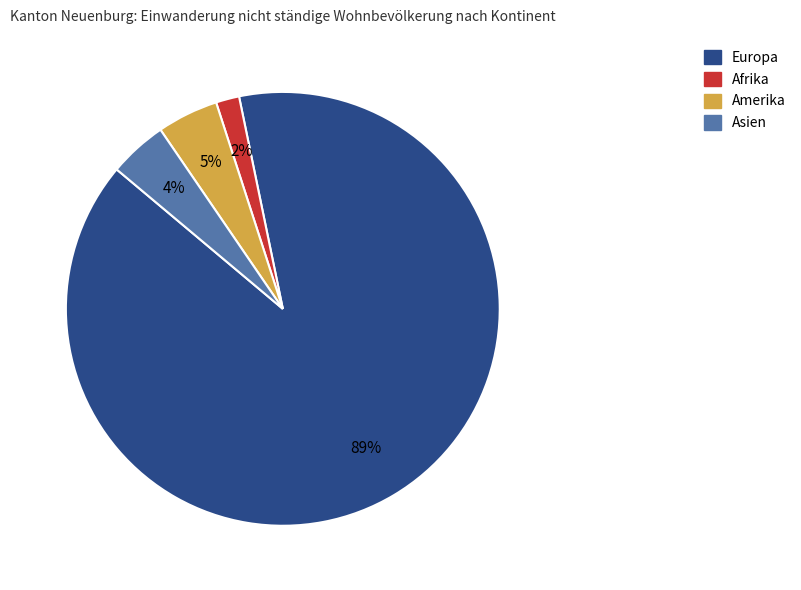

To the nearest percent, what is the average slice percentage?

25%